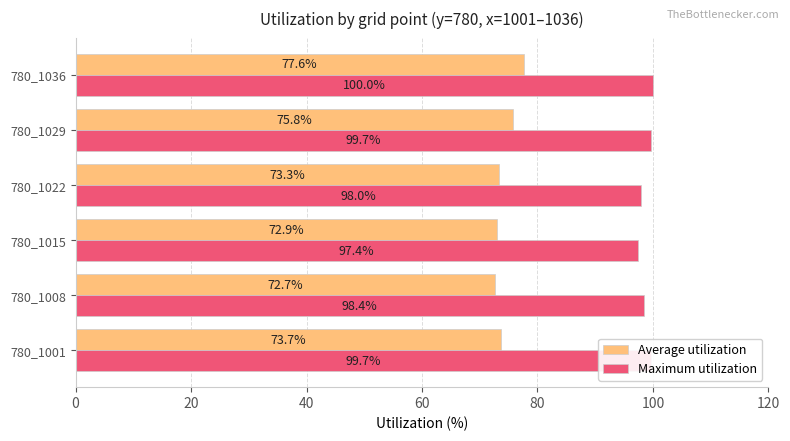

Which series changed the most between 780_1022 and 780_1029?

Average utilization